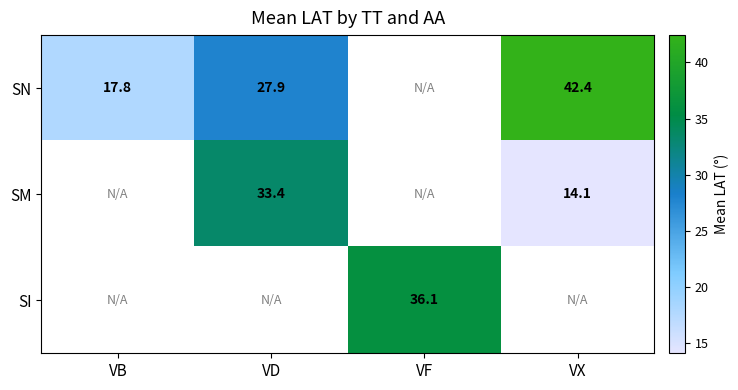

What is the spread (max minus min) of values at VX?

28.3